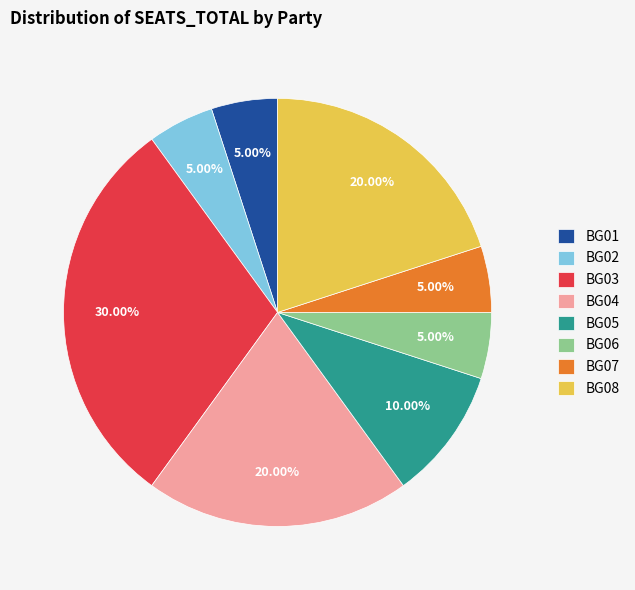

What is the largest slice in the pie chart?

BG03